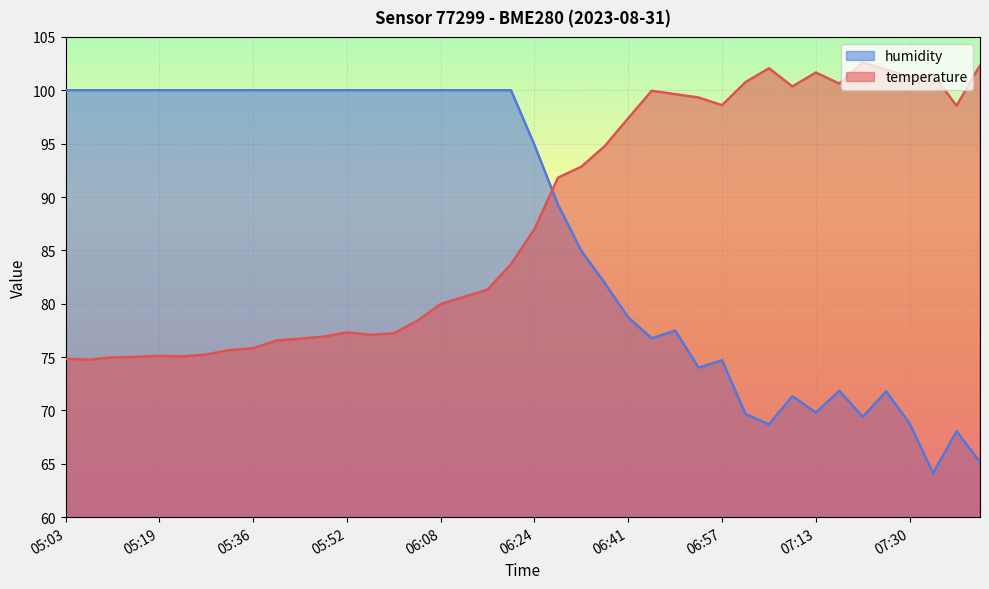

How many categories are shown in the chart?

40